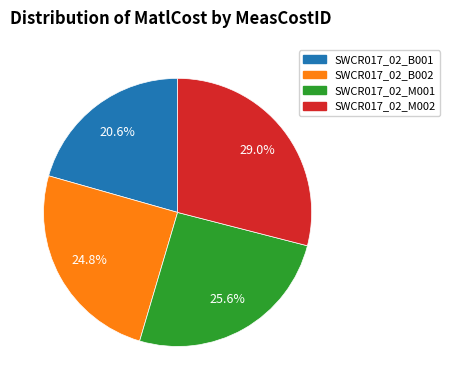

Does SWCR017_02_M001 represent more than half of the total?

No